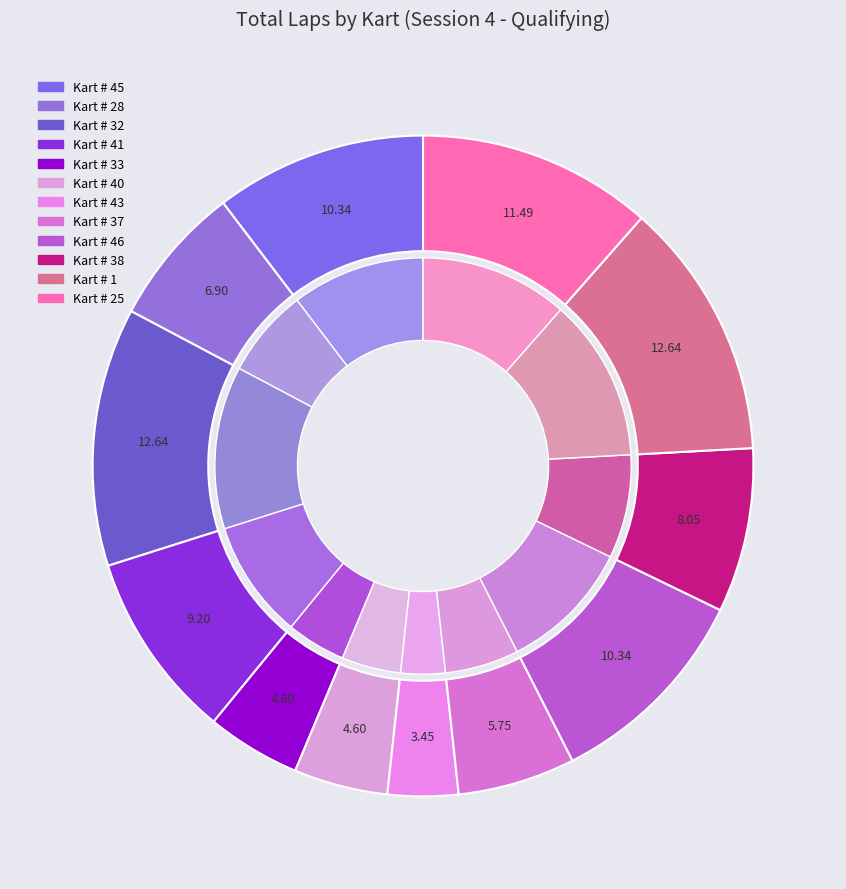

How much of the chart is everything except Kart # 25?

88.5%